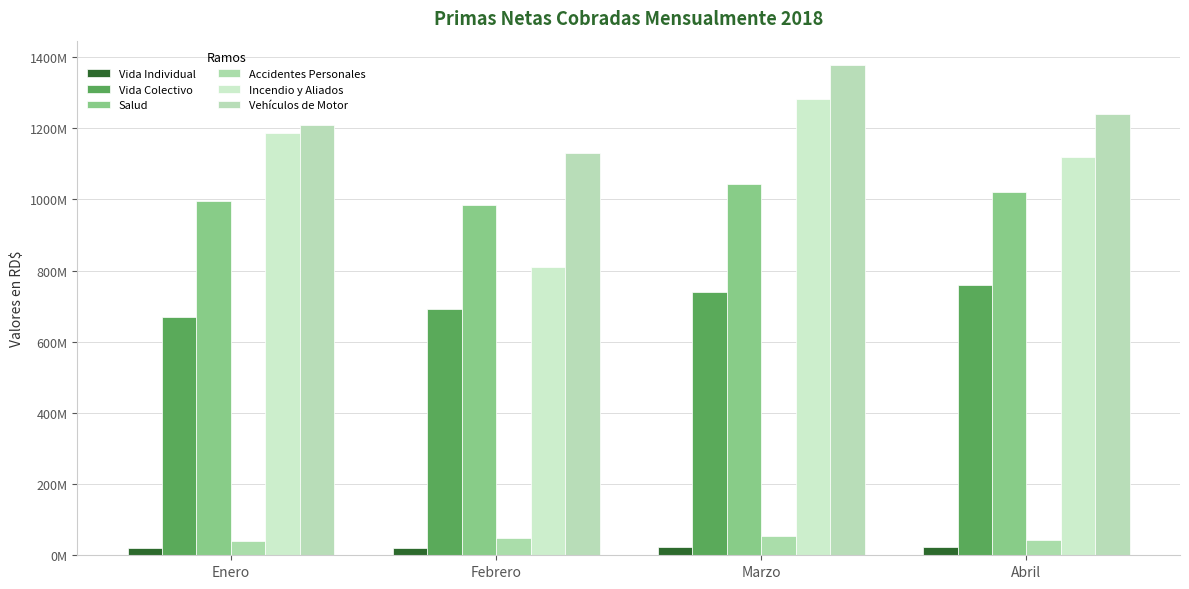

List the labels in order of Incendio y Aliados value, largest first.

Marzo, Enero, Abril, Febrero